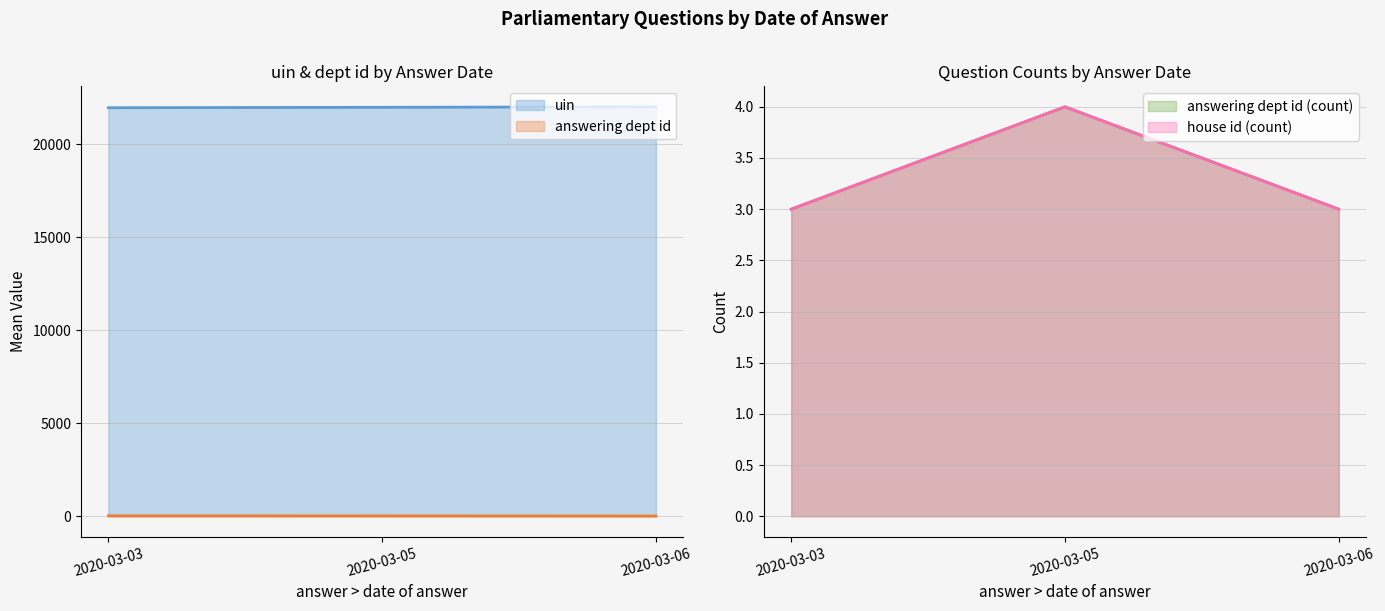

What is the maximum value for uin?

21998.7